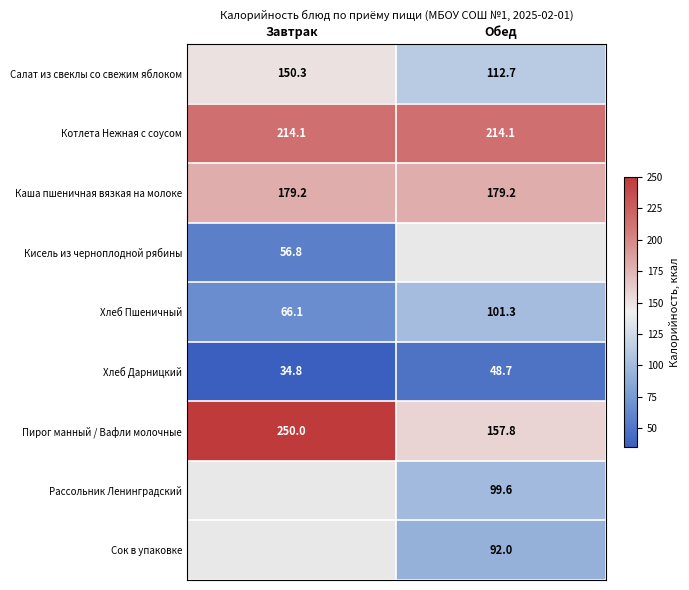

What is the maximum value shown in the chart?

250.0